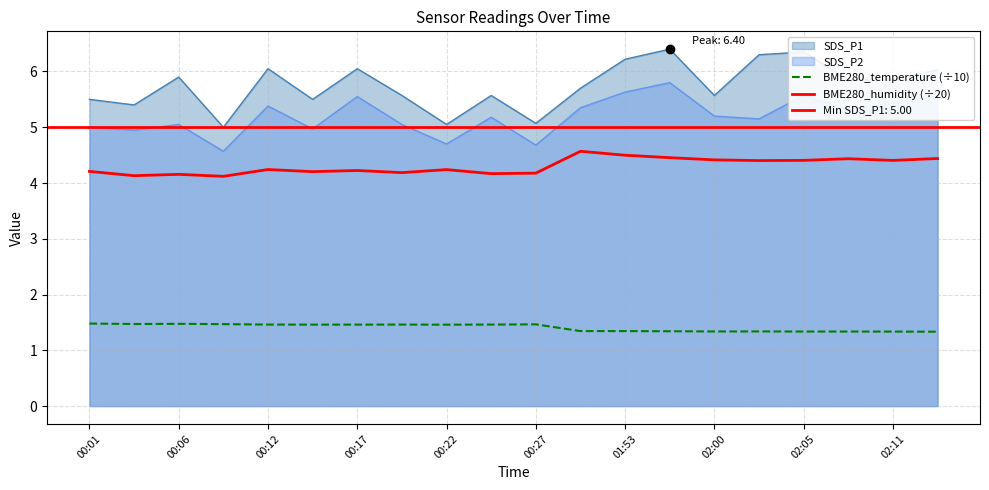

The value of BME280_temperature (÷10) at 02:11 is 1.7. True or false?

False